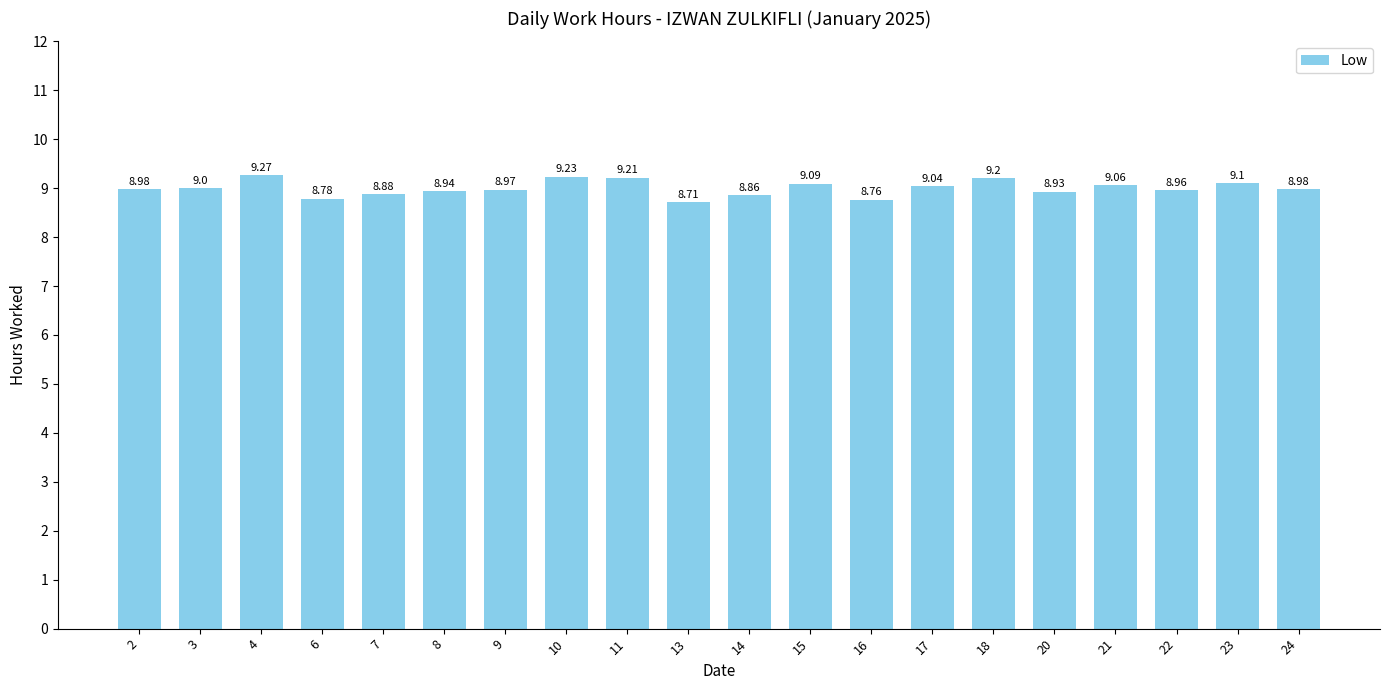

What value does the data have at 9?

9.0